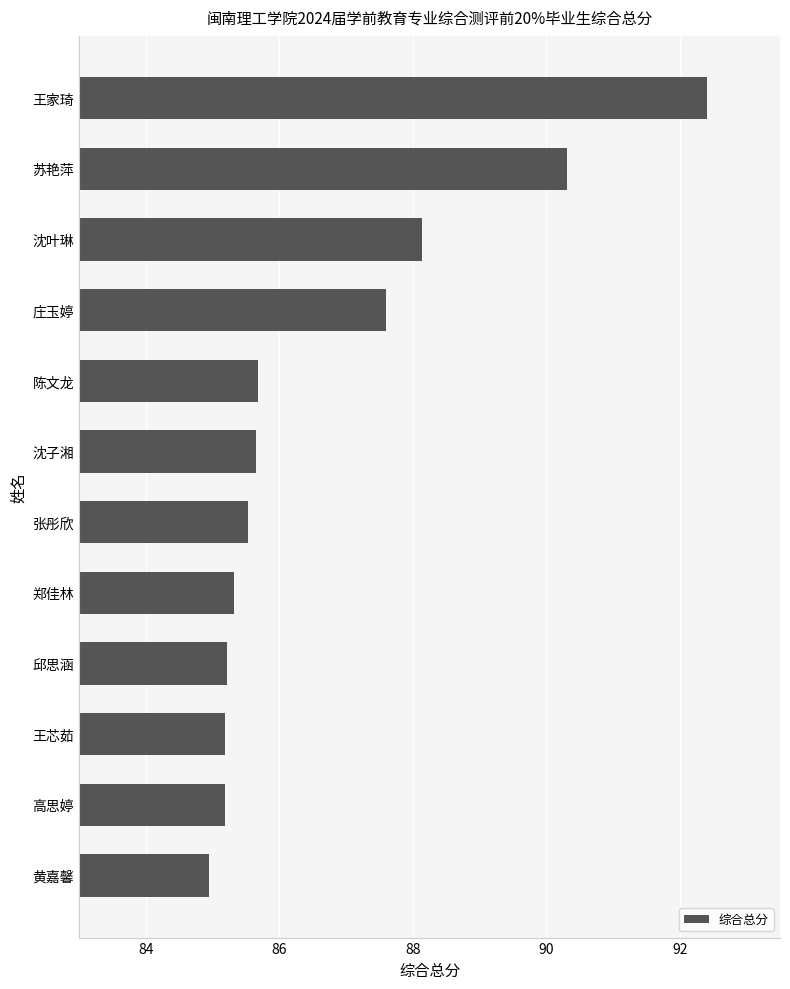

What is the approximate value at 张彤欣?

85.5